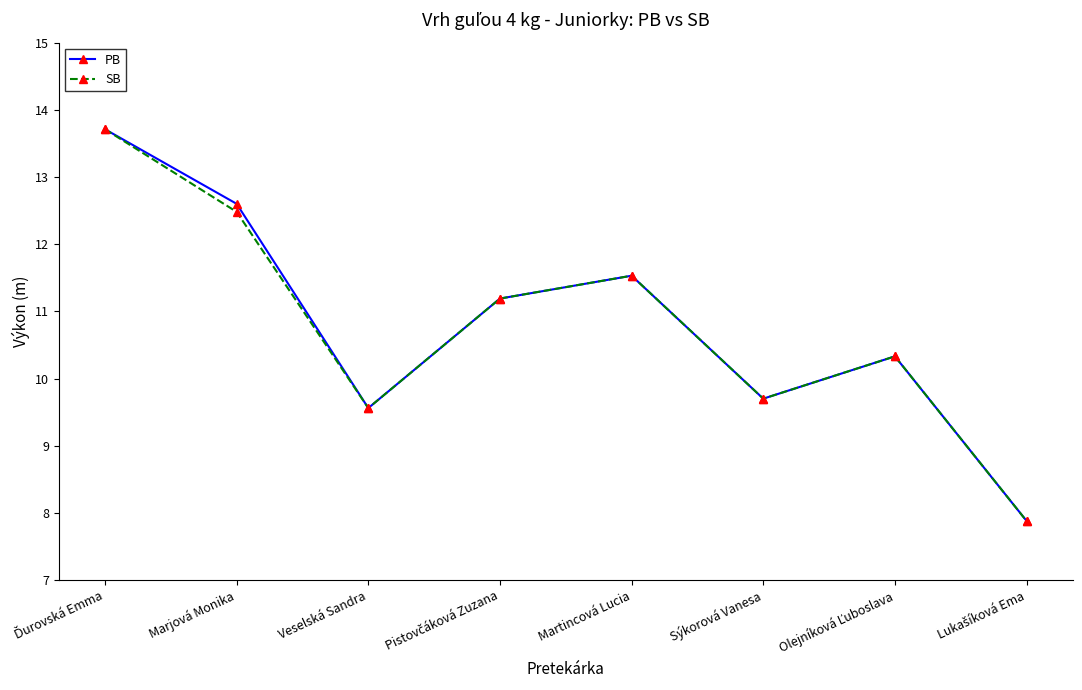

What is the total value across all series at Veselská Sandra?

19.1